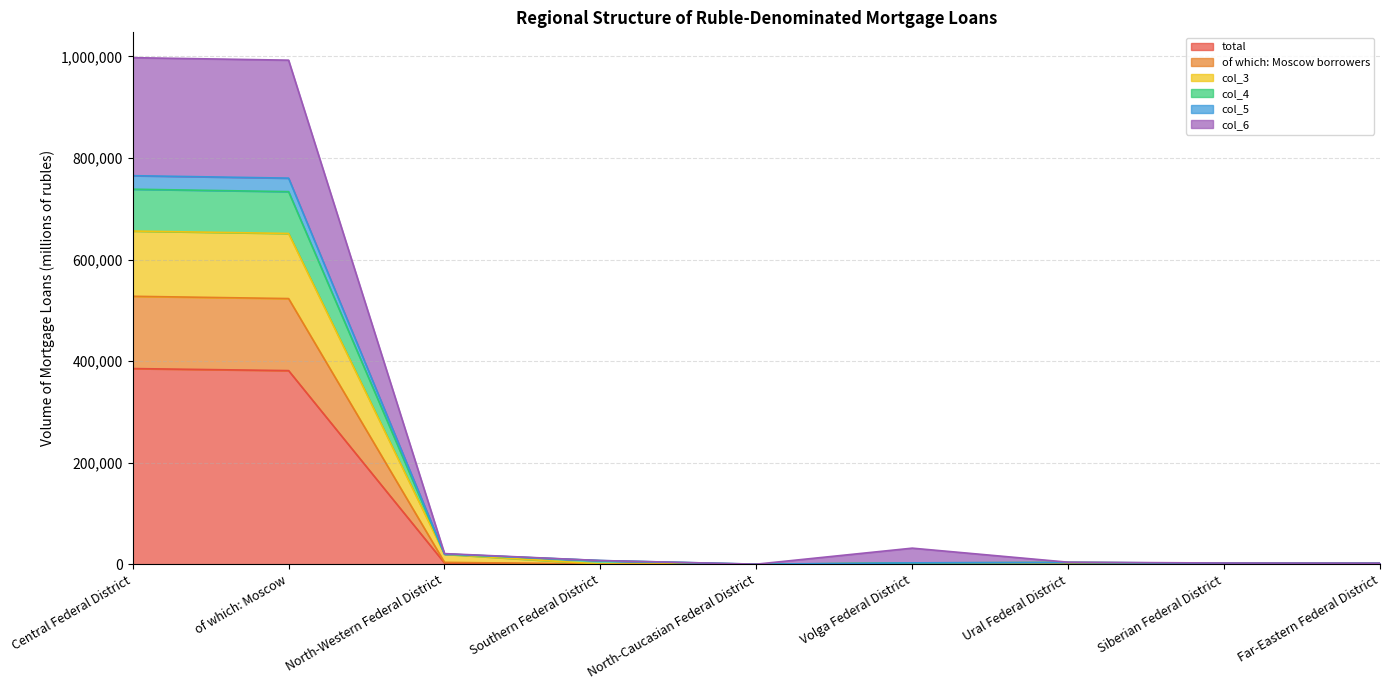

What position from the left is Ural Federal District?

7